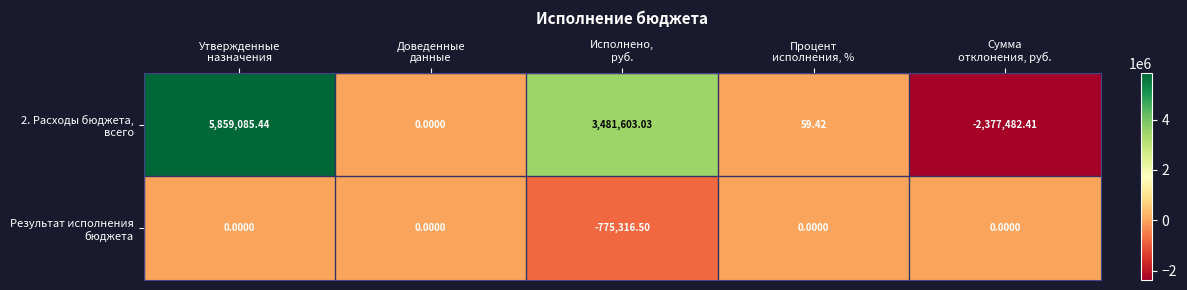

Which category has the highest value across all series?

Утвержденные
назначения